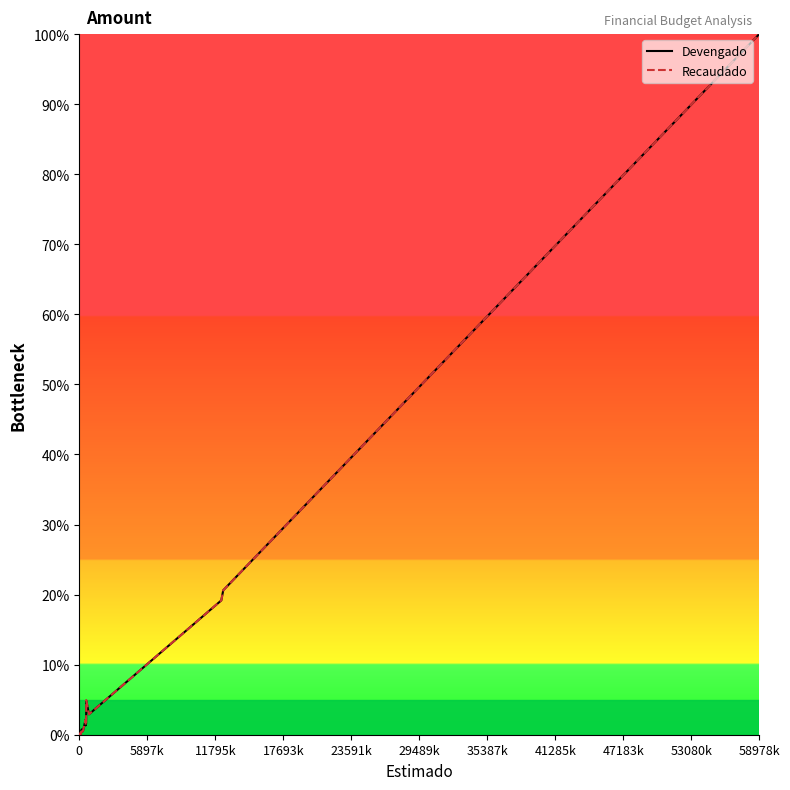

How many series are shown in this chart?

2